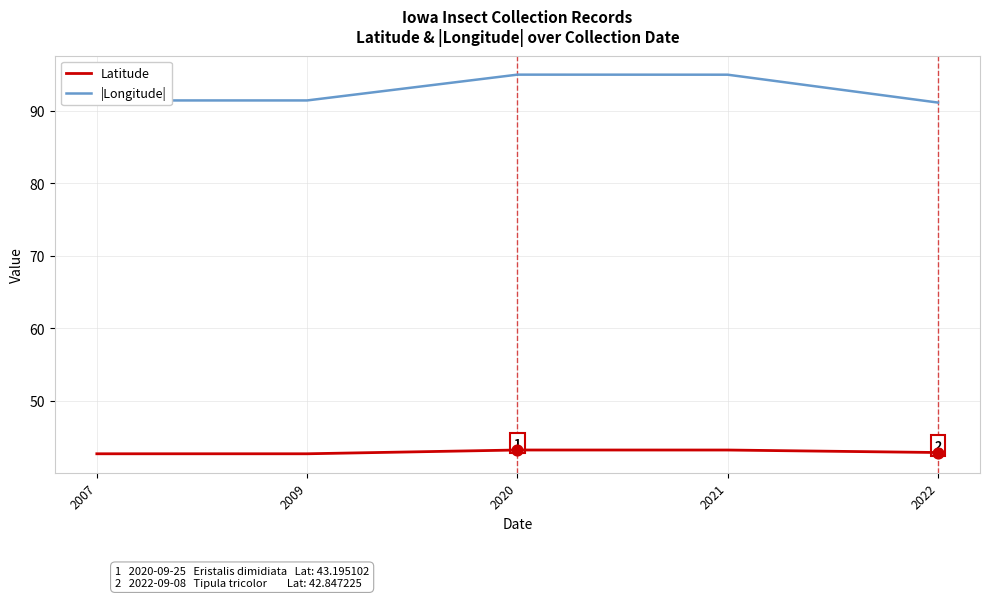

Which series has the largest total across all categories?

|Longitude|